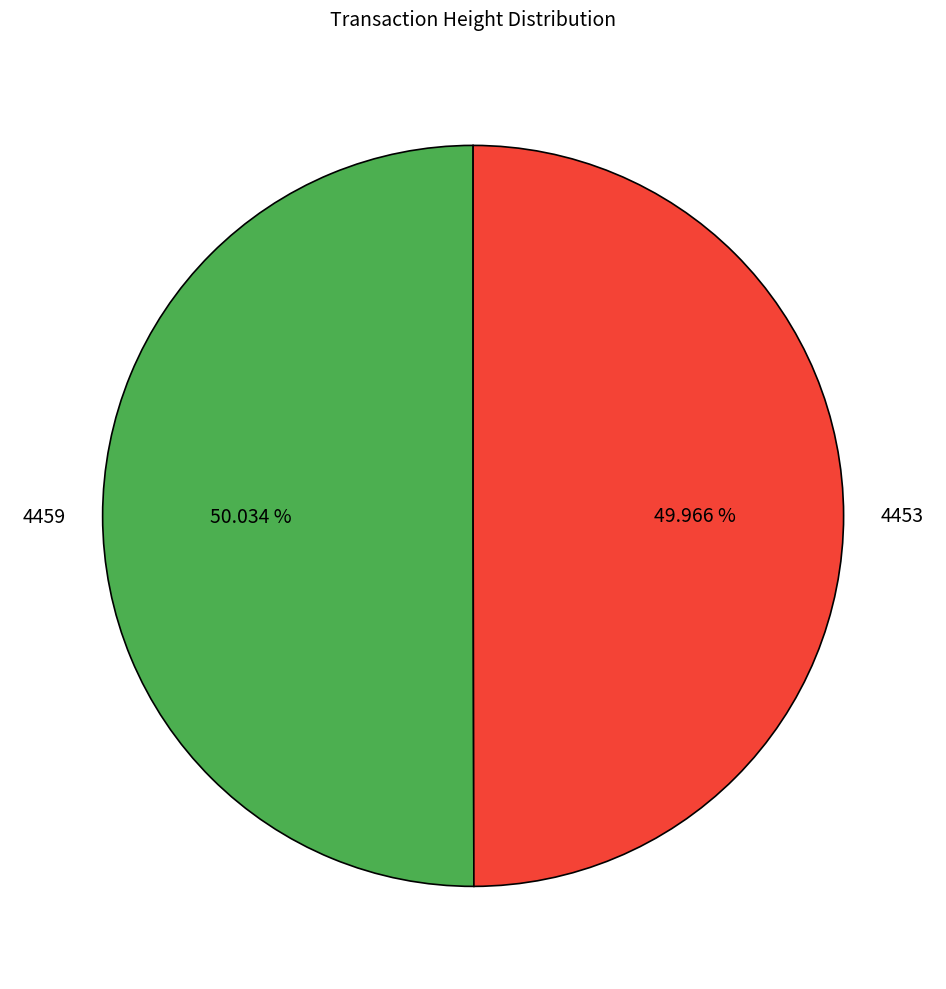

True or false: 4453 accounts for 38% of the total.

False